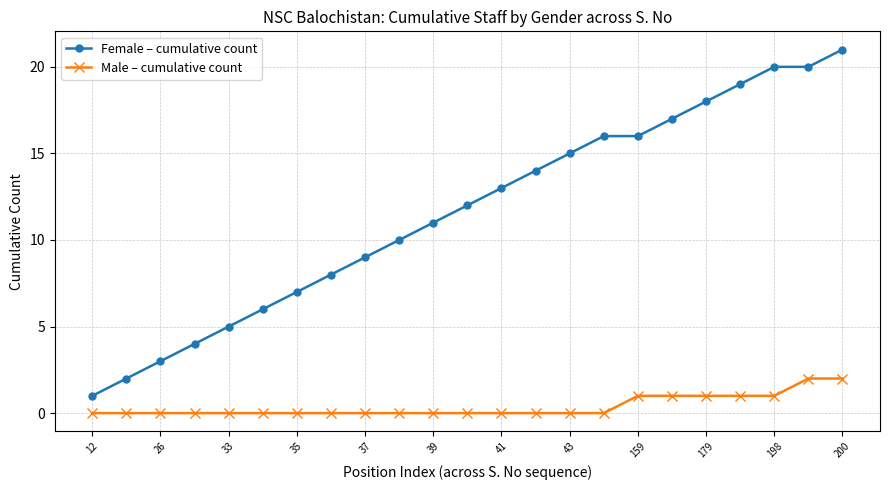

How many lines are shown in the chart?

2